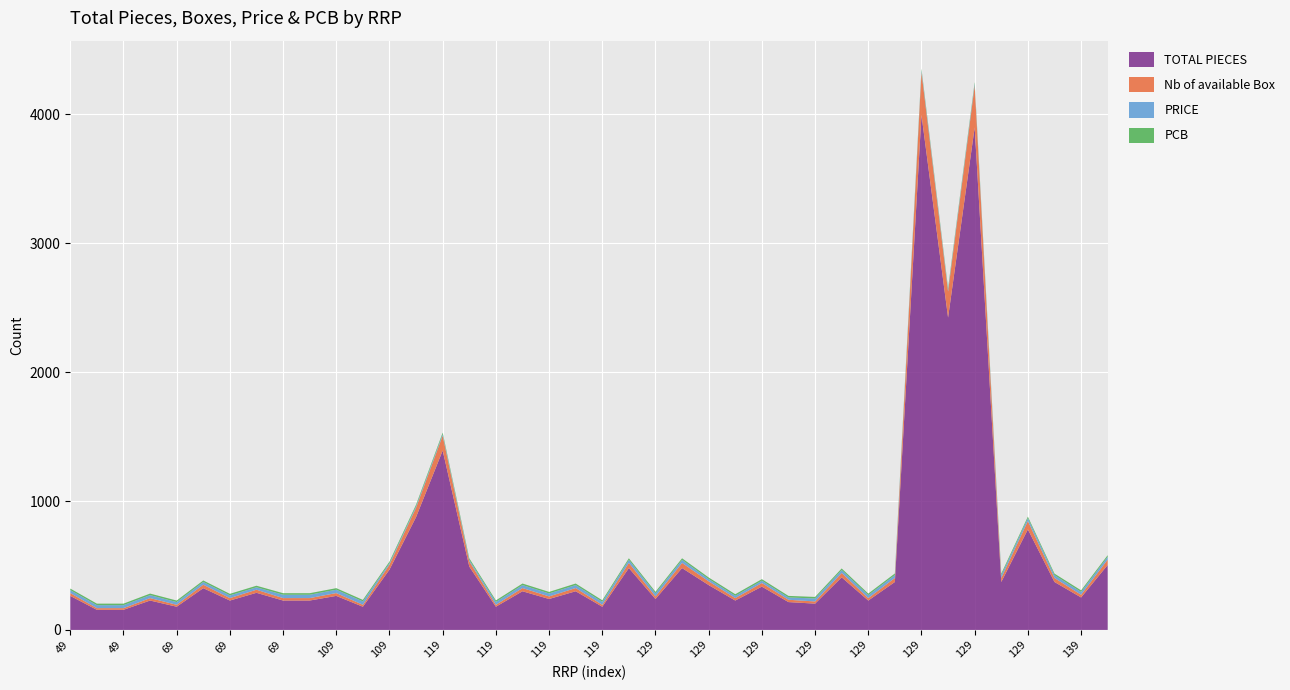

Reading left to right, list all the values displayed in this chart.

TOTAL PIECES: 49=264	49=156	49=156	49=228	69=180	69=324	69=228	69=288	69=228	69=228	109=264	109=180	109=468	109=876	119=1392	119=492	119=180	119=300	119=240	119=300	119=180	119=480	129=240	129=480	129=348	129=228	129=336	129=216	129=204	129=408	129=228	129=372	129=3996	129=2424	129=3900	129=372	129=780	139=372	139=252	139=504
Nb of available Box: 49=22	49=13	49=13	49=19	69=15	69=27	69=19	69=24	69=19	69=19	109=22	109=15	109=39	109=73	119=116	119=41	119=15	119=25	119=20	119=25	119=15	119=40	129=20	129=40	129=29	129=19	129=28	129=18	129=17	129=34	129=19	129=31	129=333	129=202	129=325	129=31	129=65	139=31	139=21	139=42
PRICE: 49=23	49=23	49=23	49=23	69=21	69=21	69=21	69=19	69=26	69=26	109=26	109=26	109=11	109=11	119=11	119=11	119=22	119=23	119=23	119=23	119=23	119=24	129=24	129=24	129=18	129=18	129=18	129=18	129=23	129=23	129=23	129=23	129=14	129=14	129=14	129=22	129=22	139=22	139=22	139=22
PCB: 49=12	49=12	49=12	49=12	69=12	69=12	69=12	69=12	69=12	69=12	109=12	109=12	109=12	109=12	119=12	119=12	119=12	119=12	119=12	119=12	119=12	119=12	129=12	129=12	129=12	129=12	129=12	129=12	129=12	129=12	129=12	129=12	129=12	129=12	129=12	129=12	129=12	139=12	139=12	139=12